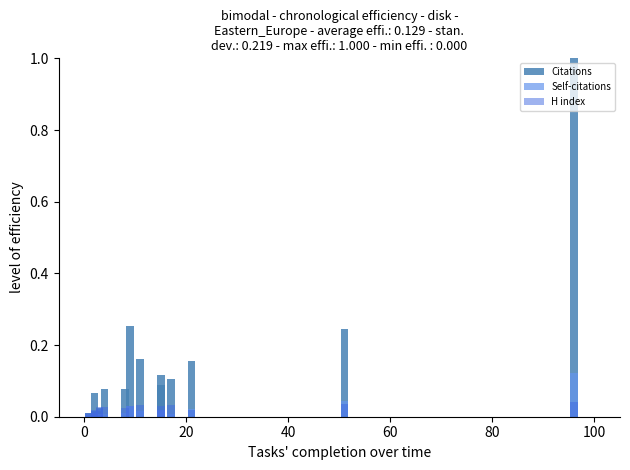

What is the value of the Citations bar at the 16th from the left?

0.1